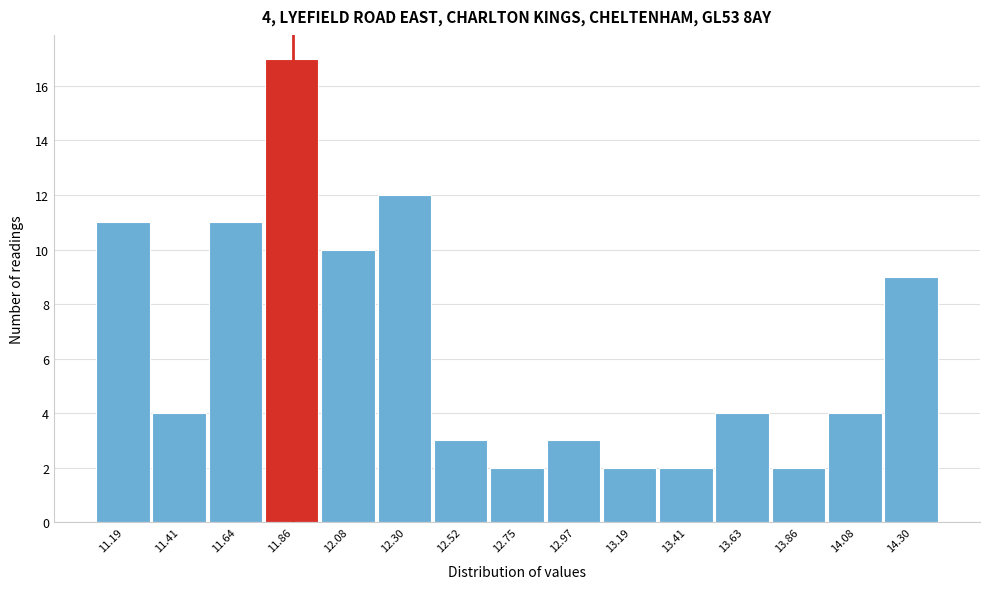

Which range on the x-axis has the tallest bar?

11.75 to 11.95